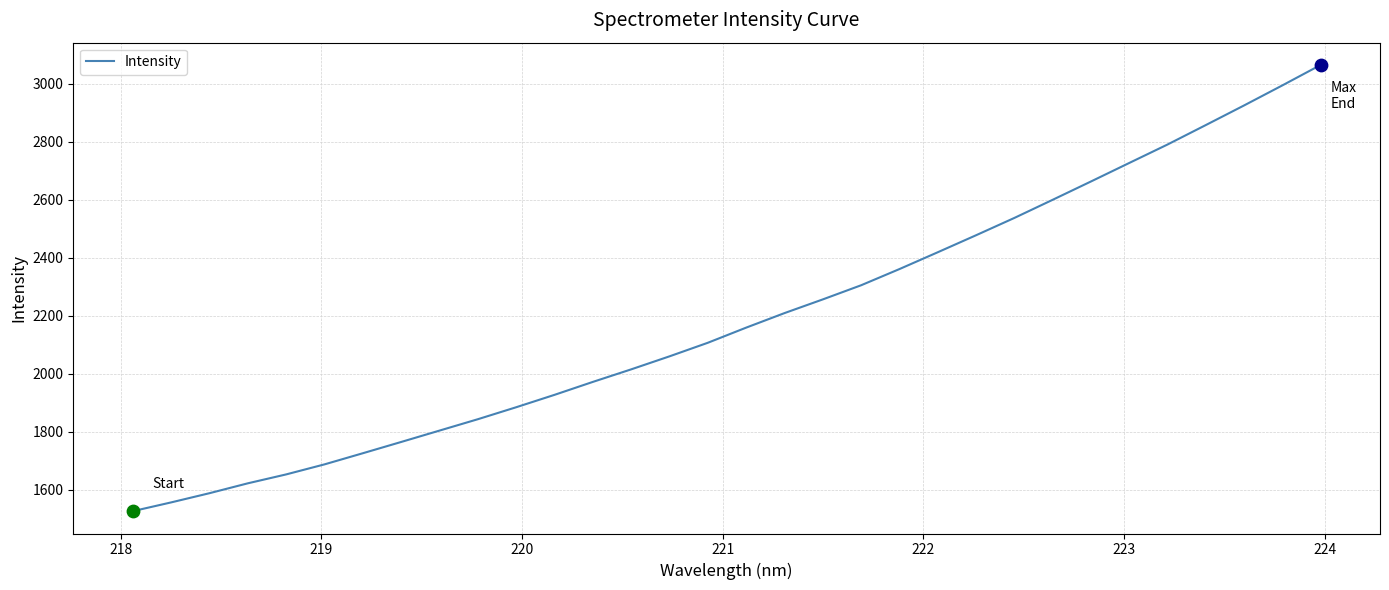

What is the difference between the maximum and minimum values?

1538.6